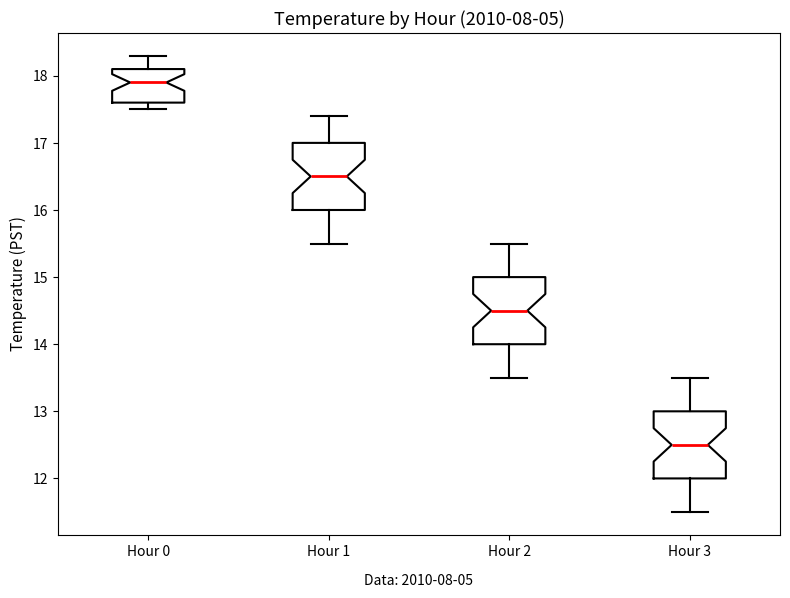

Where is the upper edge of the box for Hour 0 on the y-axis? The values are not printed on the chart, so give them approximately, as read against the axis.

18.1